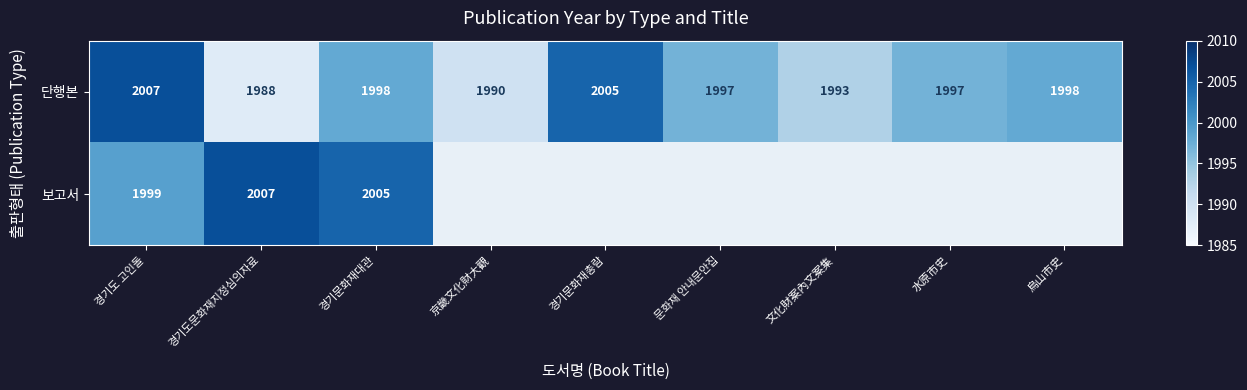

What is the maximum value for 단행본?

2007